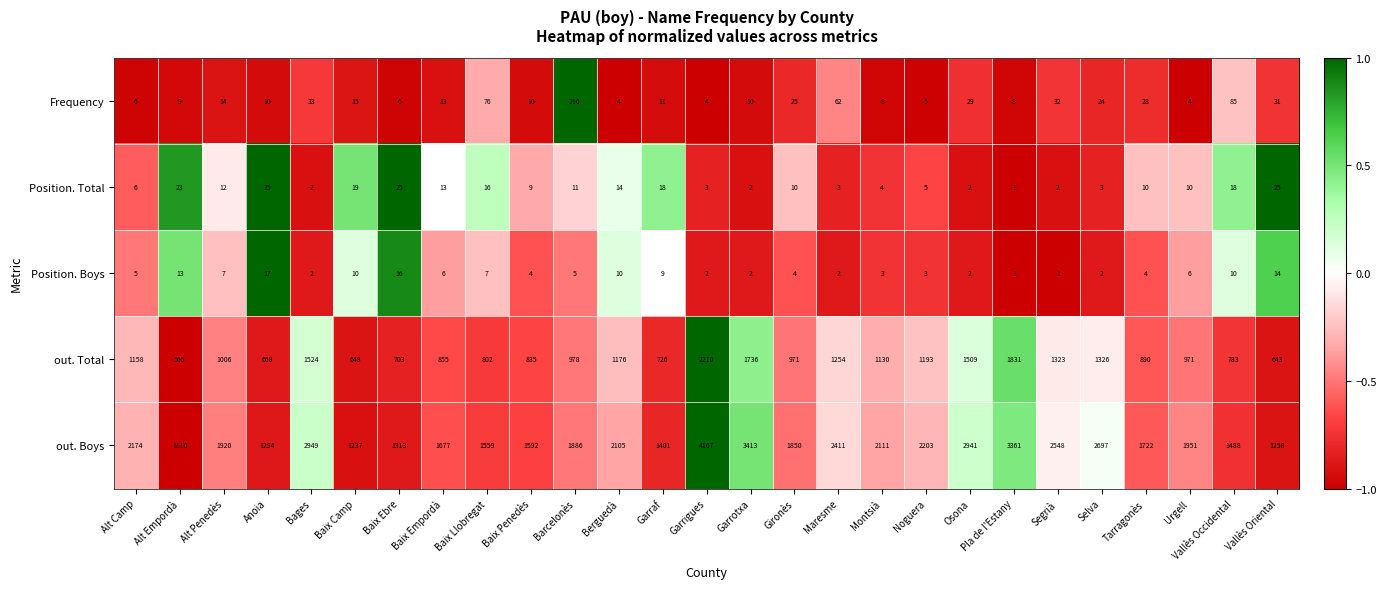

What is the approximate value of out. Boys at Berguedà?

2105